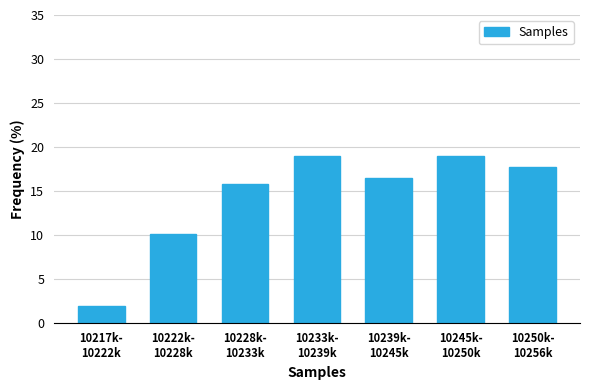

Reading right to left, what are all the values shown in this chart?

17.7	19.0	16.5	19.0	15.8	10.1	1.9